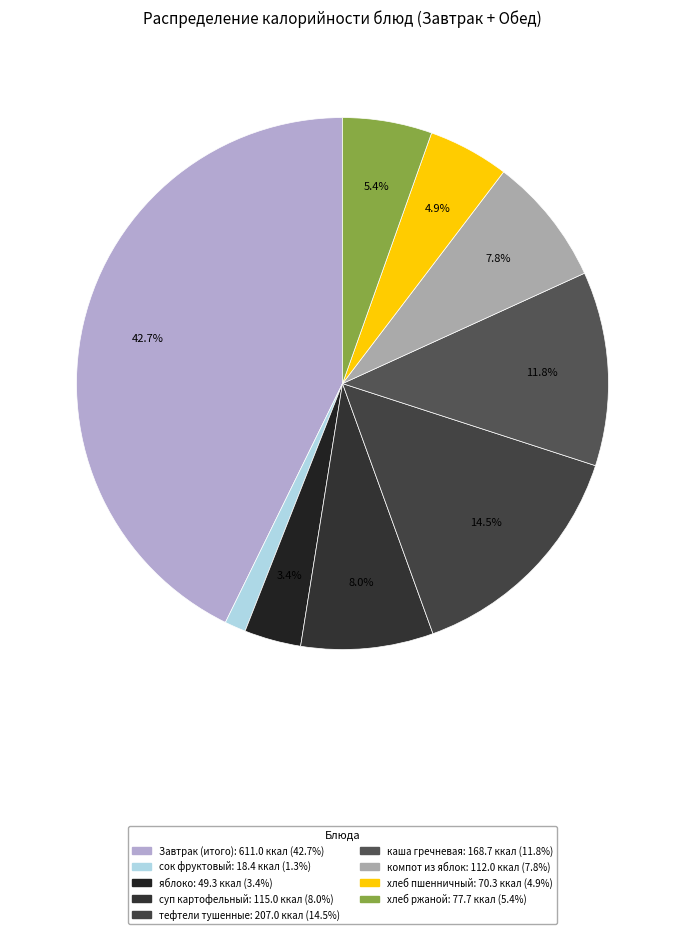

Does хлеб ржаной represent more than half of the total?

No